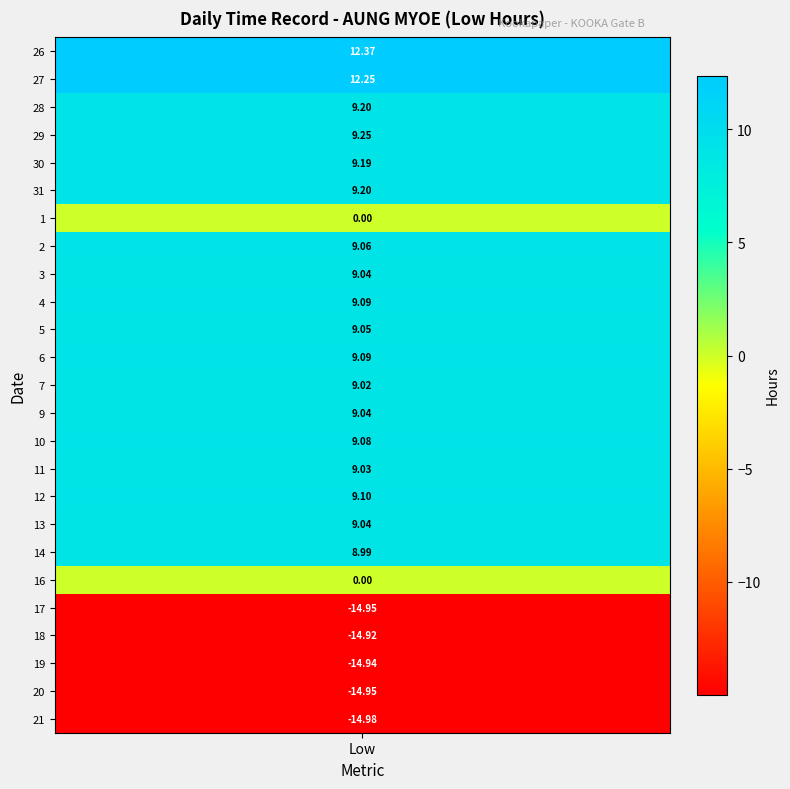

Is it true that 10 equals 3.0 at 4?

False